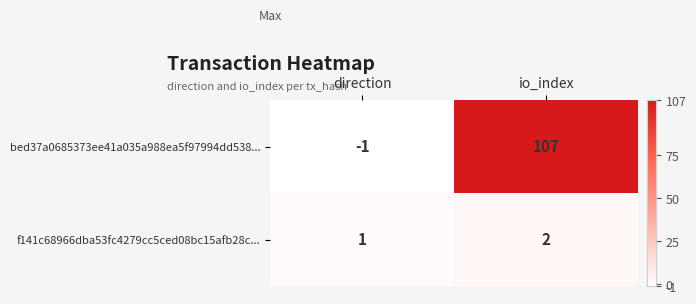

Is it true that bed37a0685373ee41a035a988ea5f97994dd538... equals 107 at io_index?

True